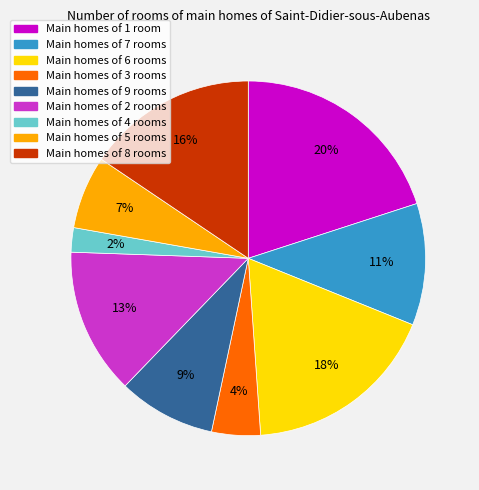

To the nearest percent, what is the average slice percentage?

11%